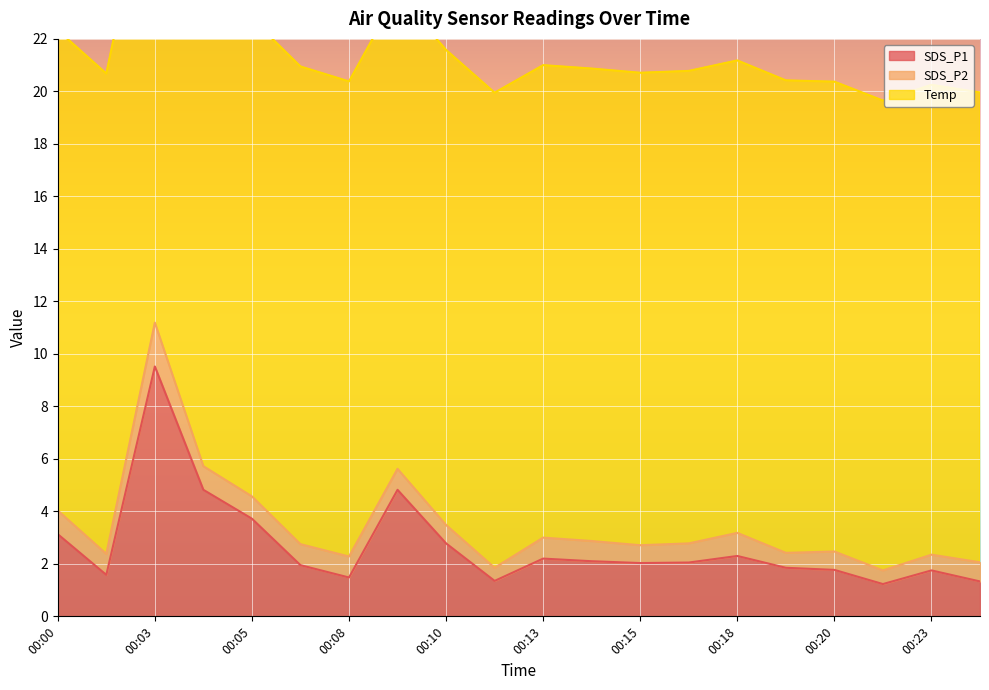

True or false: SDS_P2 has more than 1 points higher than both neighbors.

True